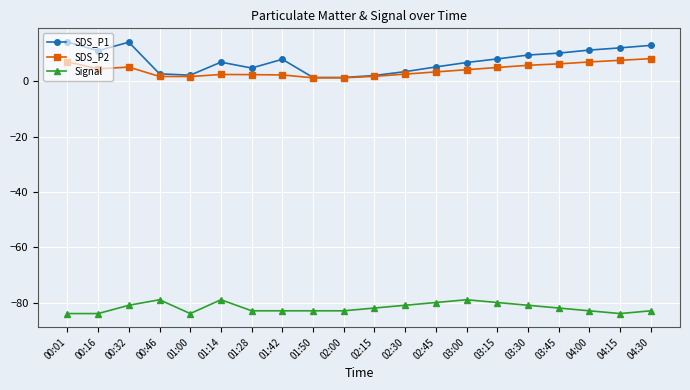

How many lines are shown in the chart?

3